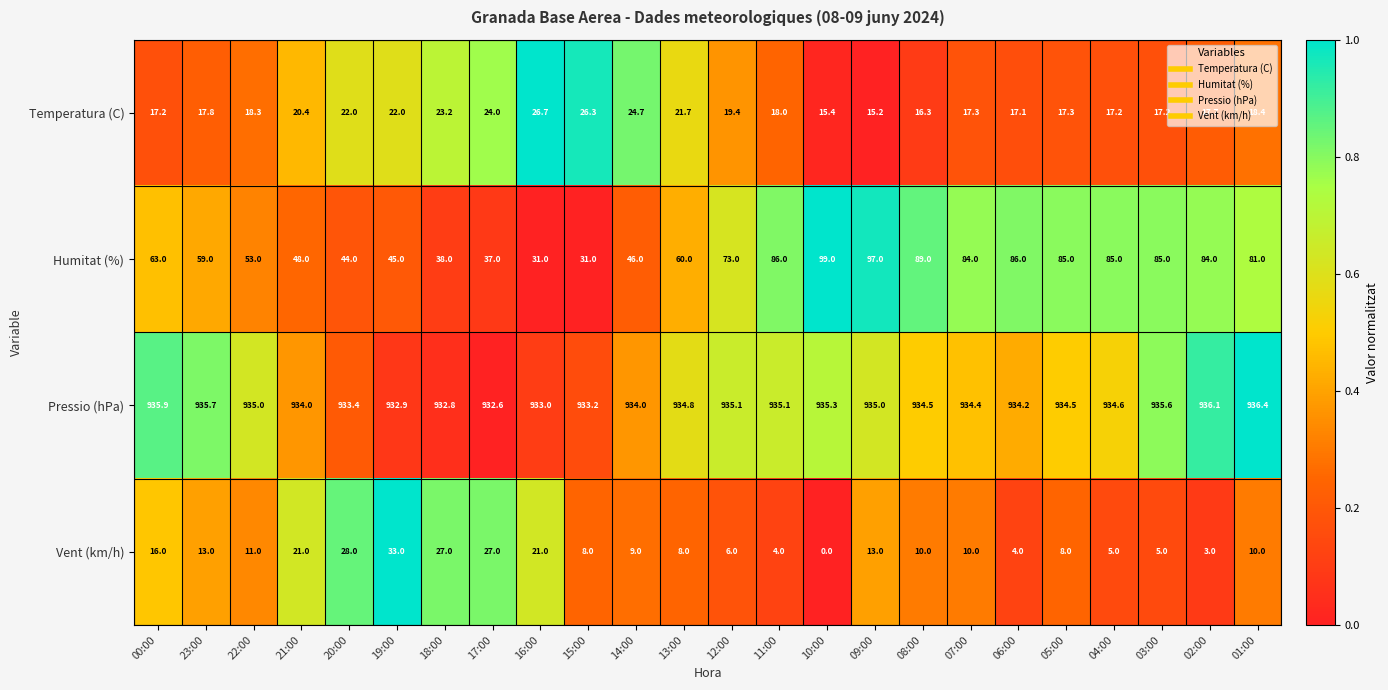

Rank the series at 20:00 from lowest to highest value.

Temperatura (C), Vent (km/h), Humitat (%), Pressio (hPa)